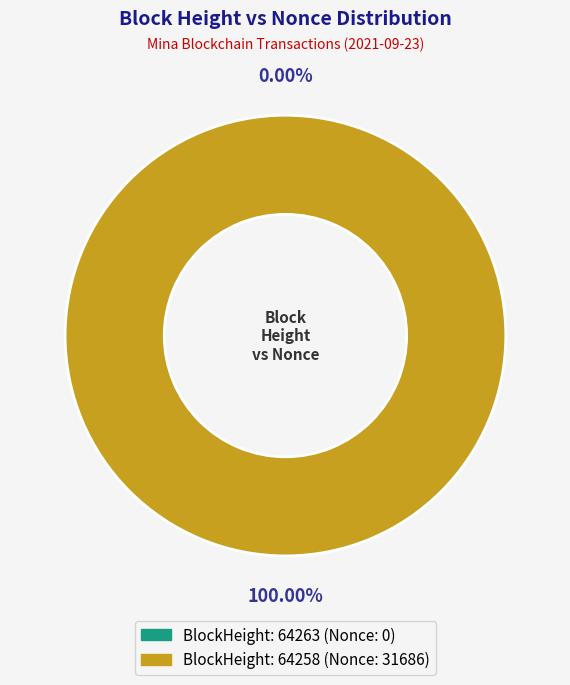

How many segments does this pie chart have?

2